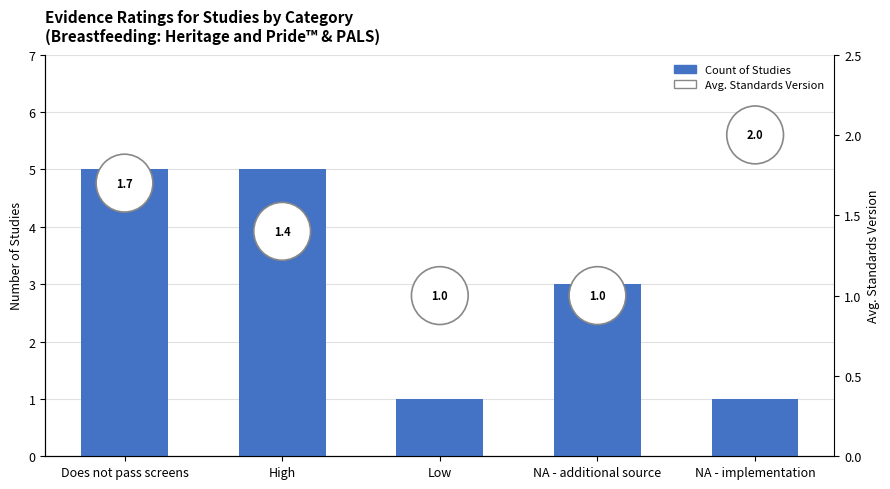

How many values are below 3?

2